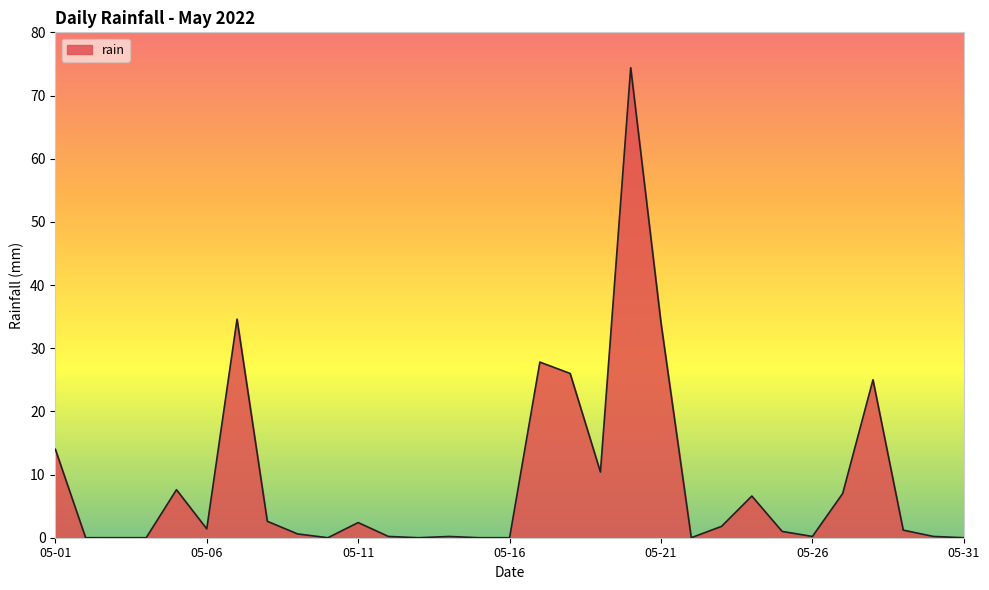

How many distinct data groups are displayed?

1